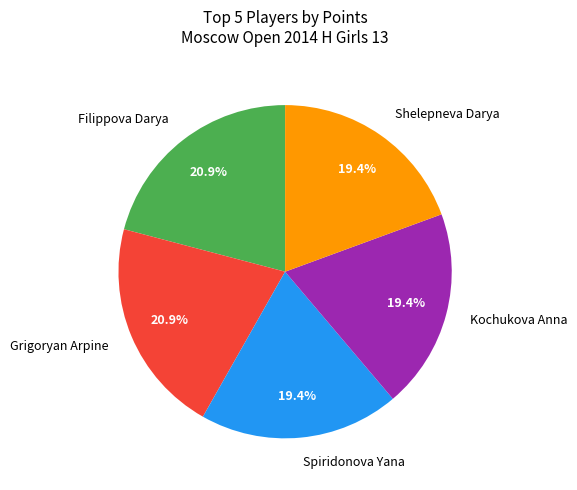

Between Filippova Darya and Kochukova Anna, which is larger?

Filippova Darya